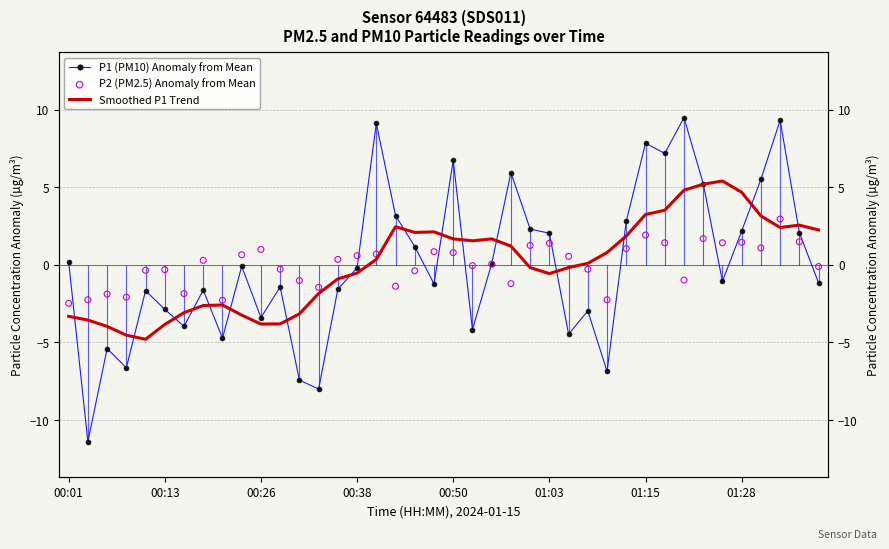

Which series contains the highest Y value?

P1 (PM10) Anomaly from Mean